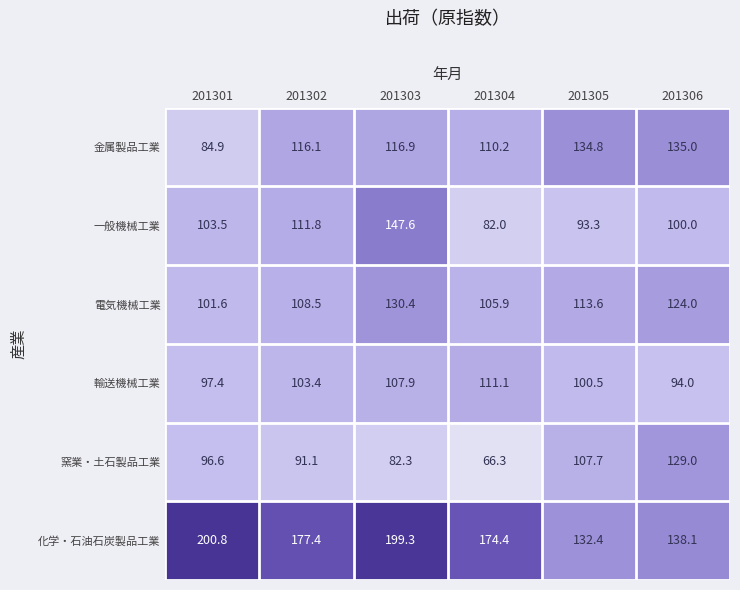

Which series has the largest total across all categories?

化学・石油石炭製品工業